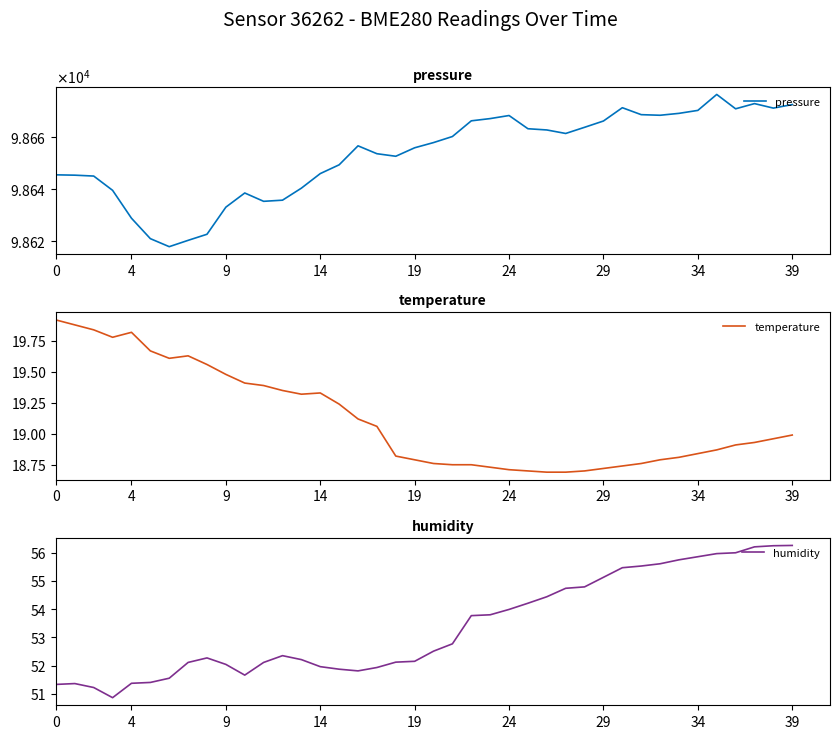

Rank the series at 18 from highest to lowest value.

pressure, humidity, temperature